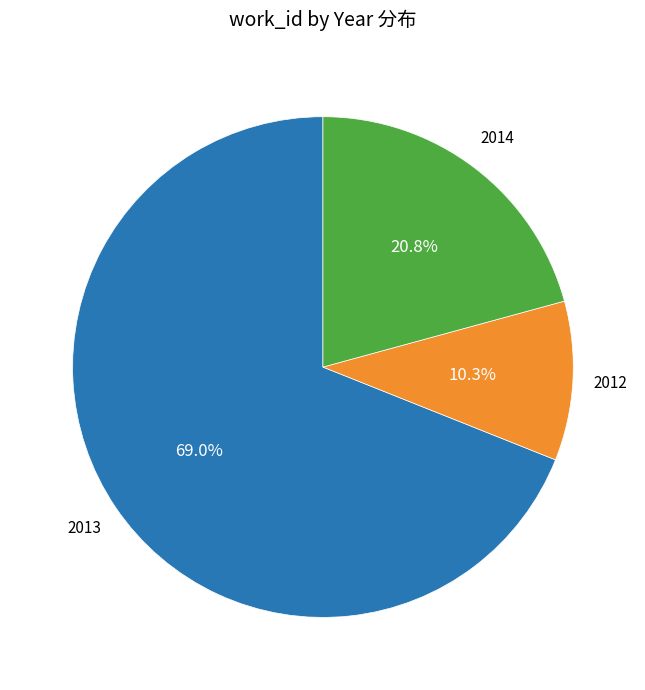

How many slices are in this pie chart?

3